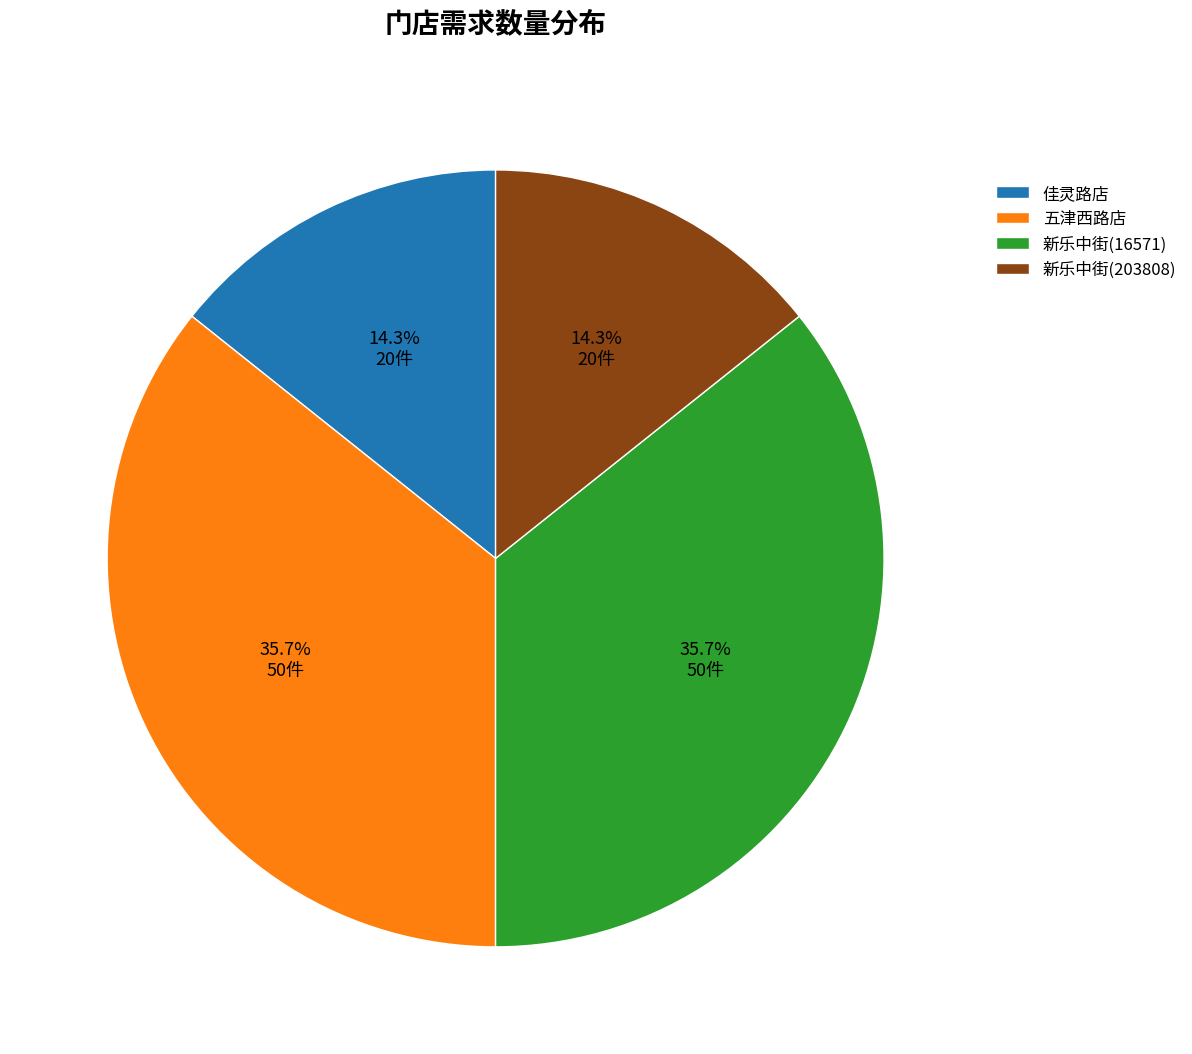

True or false: 佳灵路店 accounts for 14% of the total.

True